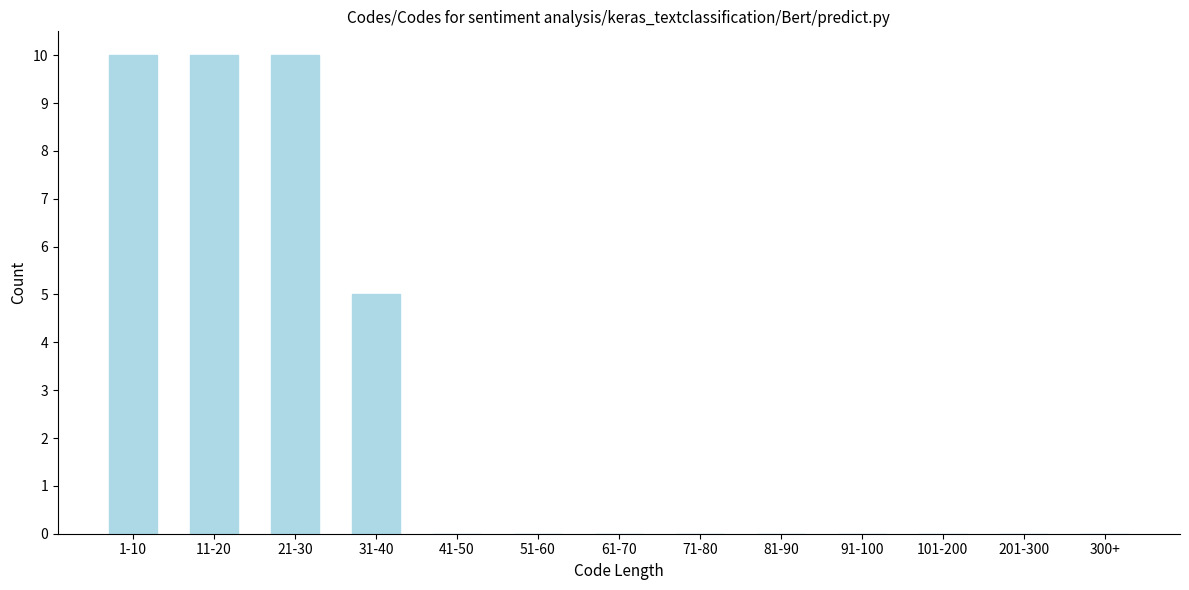

Reading right to left, what are all the values shown in this chart?

300+=0	201-300=0	101-200=0	91-100=0	81-90=0	71-80=0	61-70=0	51-60=0	41-50=0	31-40=5	21-30=10	11-20=10	1-10=10